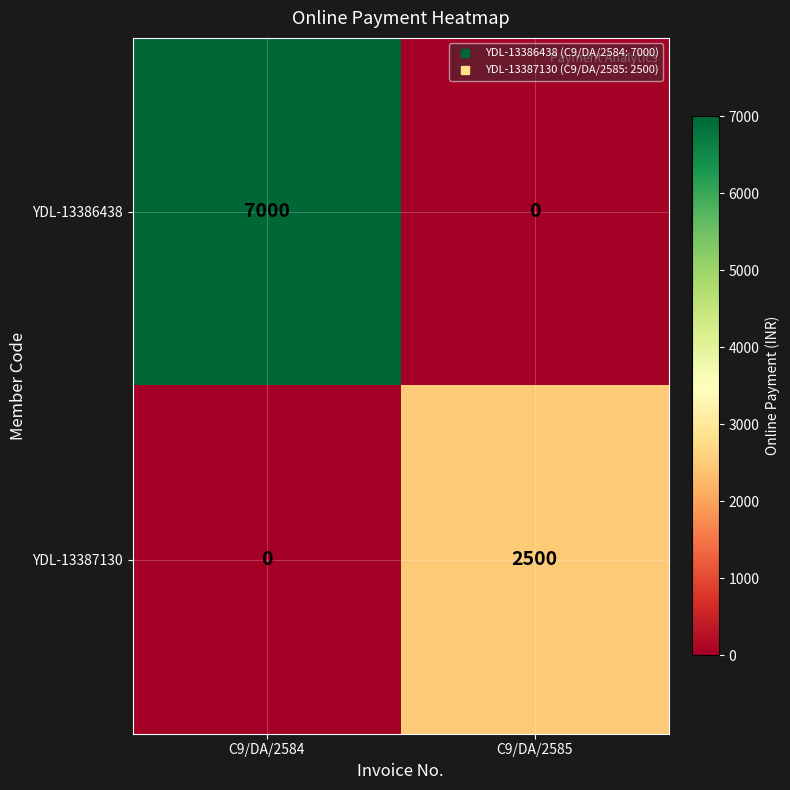

What is the spread (max minus min) of values at C9/DA/2584?

7000